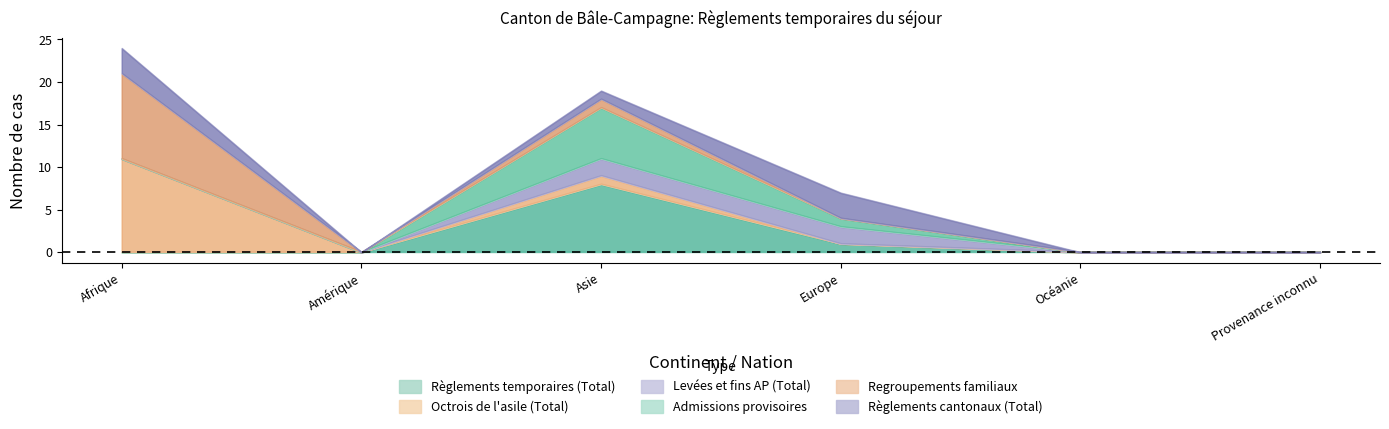

At which label does Règlements temporaires (Total) reach its minimum?

Afrique